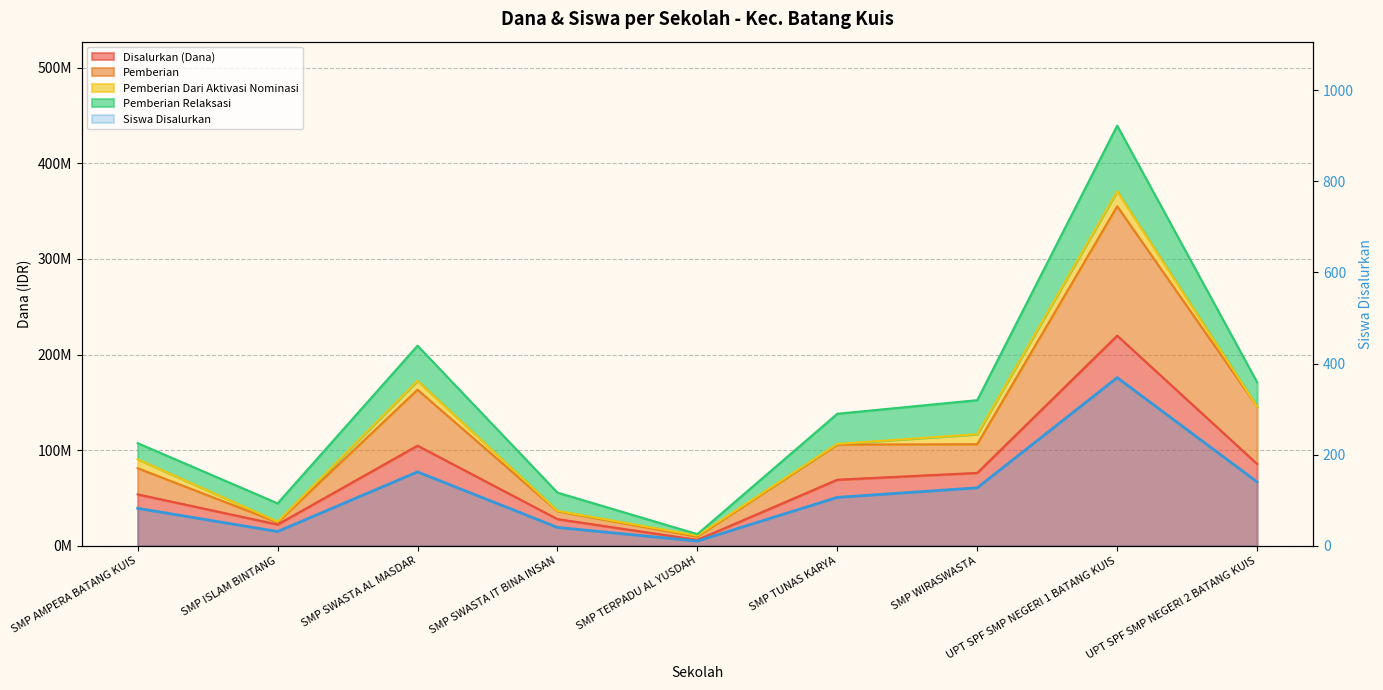

At which category is the sum across all series the highest?

UPT SPF SMP NEGERI 1 BATANG KUIS